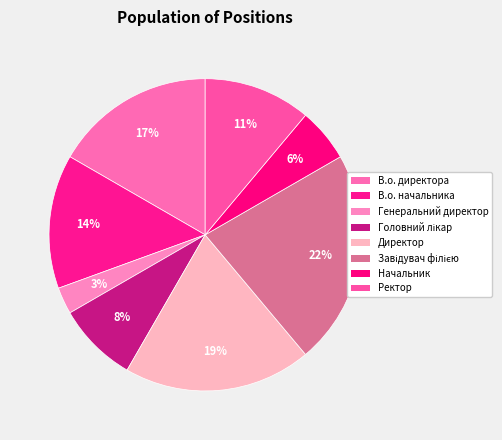

Do В.о. директора and Директор together represent more than half of the pie?

No